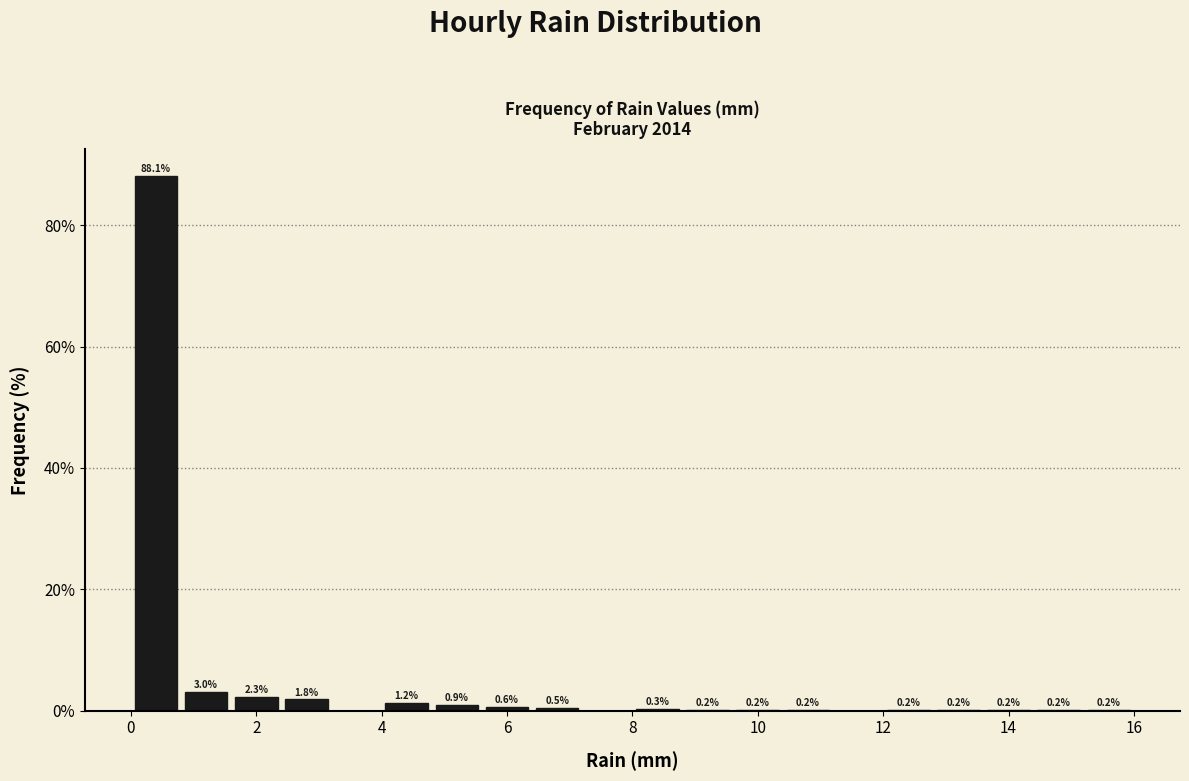

Over which range of the x-axis is the bar tallest?

0.0 to 0.8